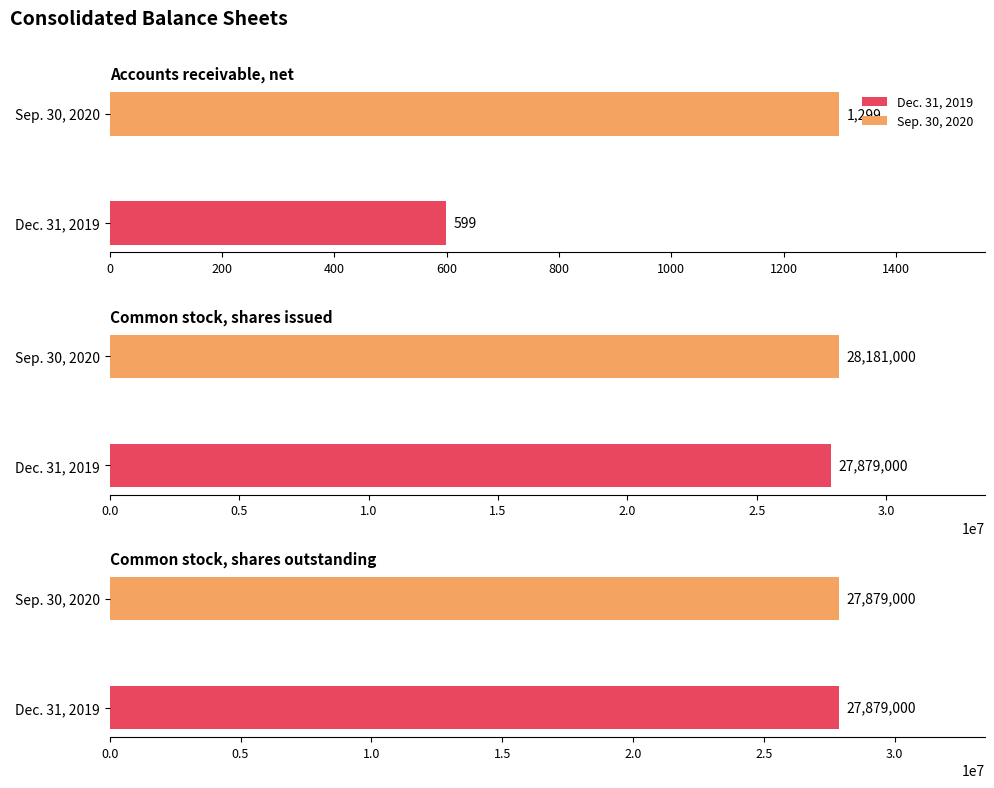

How many bars are there in total?

6